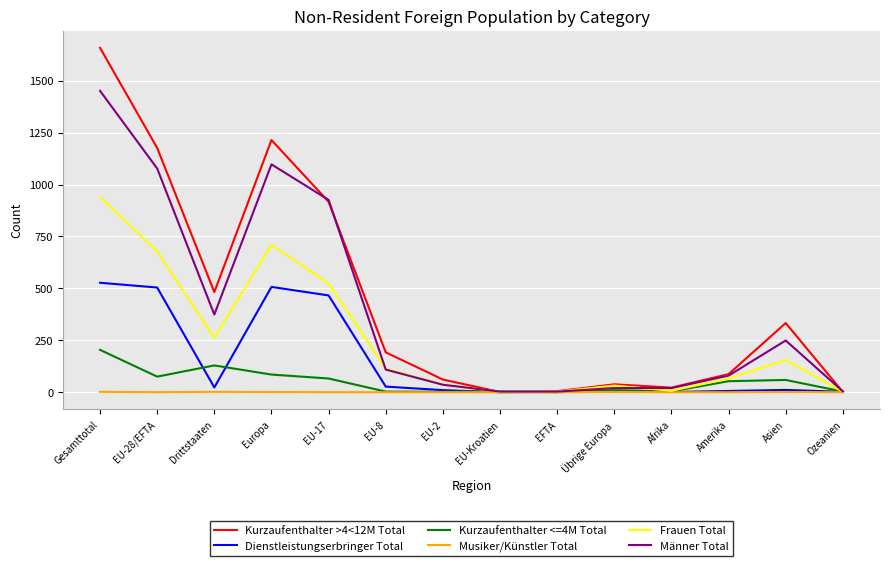

Is the value of Frauen Total at EU-2 greater than the value of Musiker/Künstler Total at Amerika?

Yes